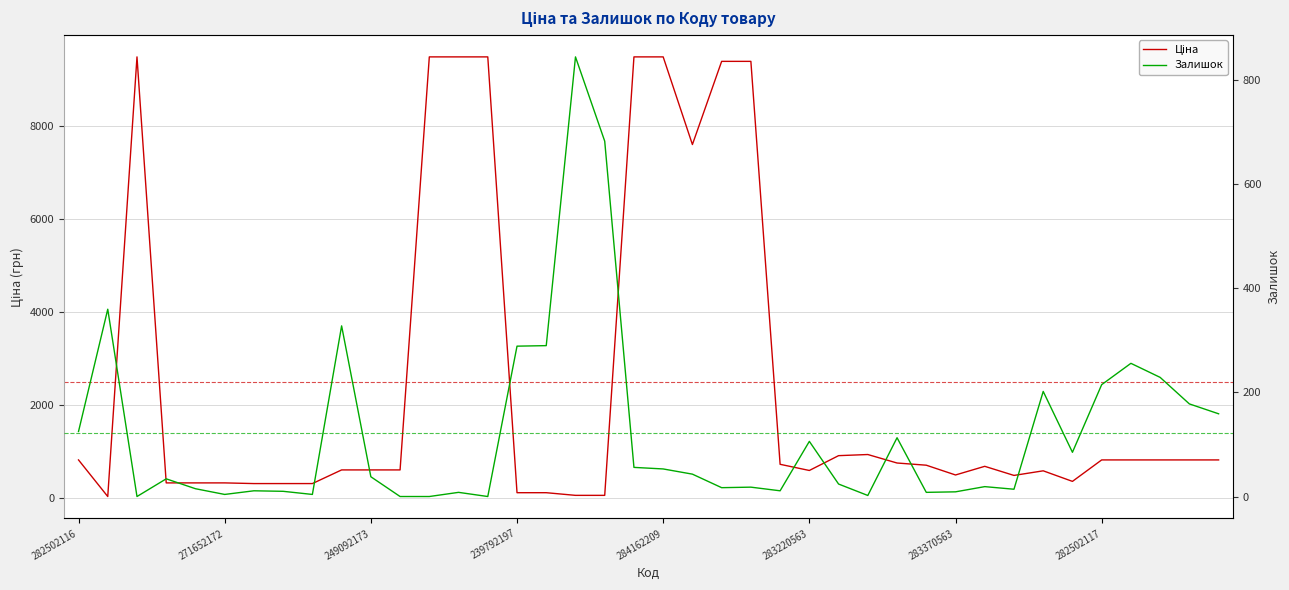

What are all the series names shown in the legend?

Ціна, Залишок